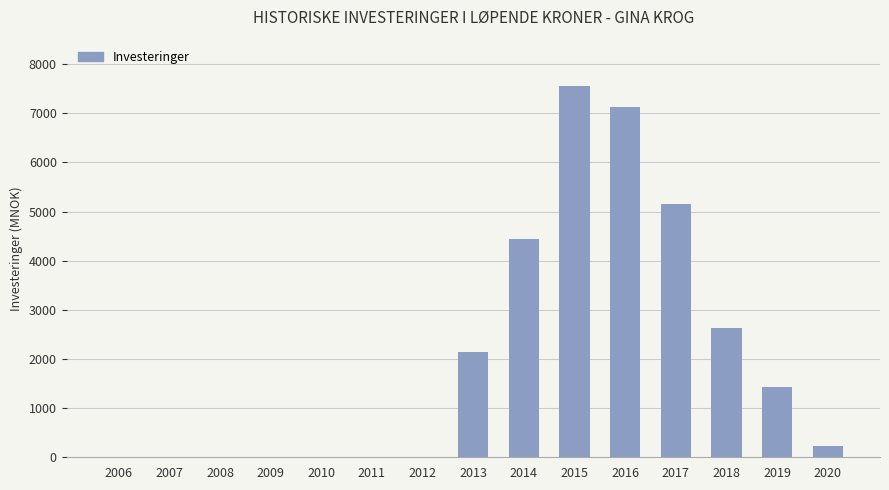

Reading left to right, transcribe all the data shown in this chart.

2006=0	2007=0	2008=0	2009=0	2010=0	2011=0	2012=0	2013=2147	2014=4450	2015=7551	2016=7139	2017=5147	2018=2631	2019=1434	2020=233